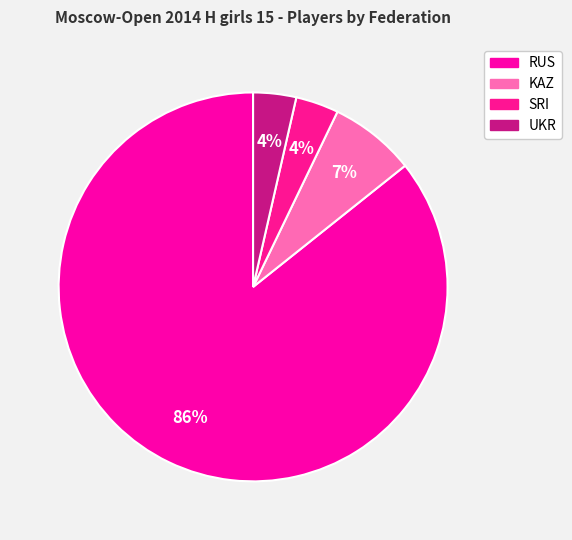

The RUS slice represents 97% of the pie. True or false?

False